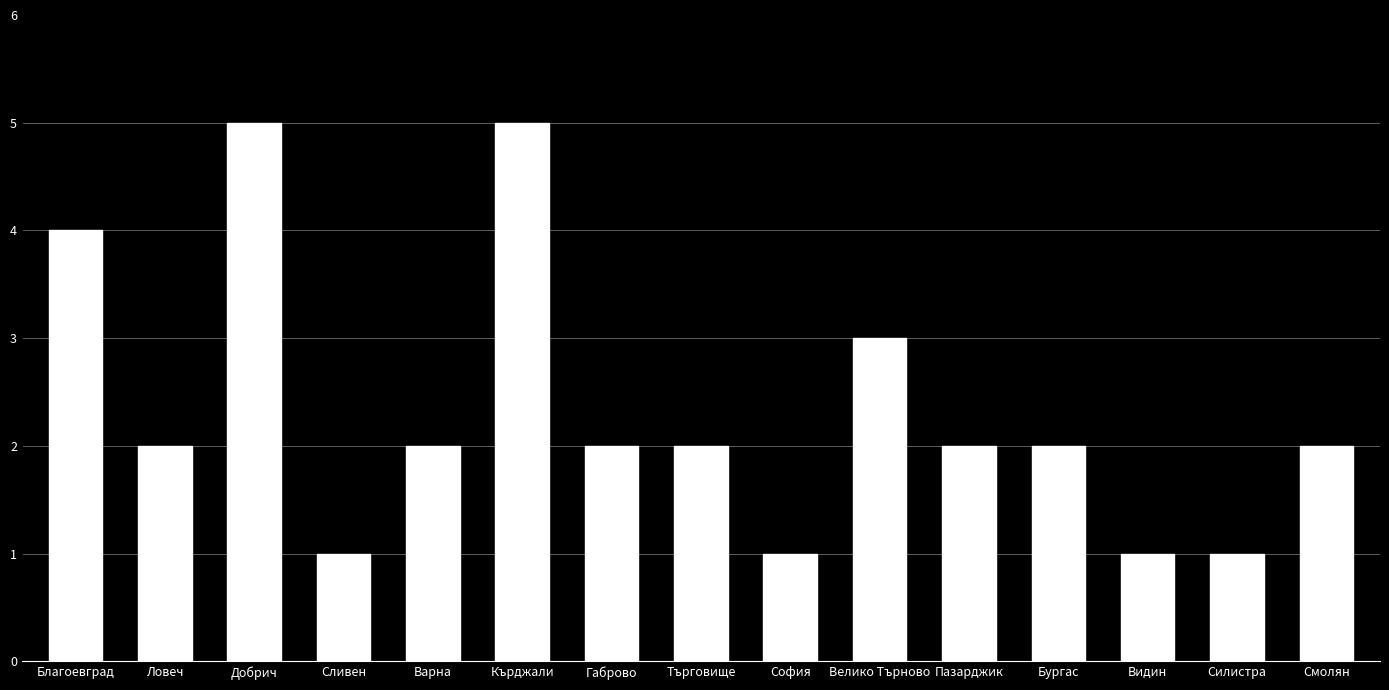

Between Добрич and Благоевград, which is larger?

Добрич